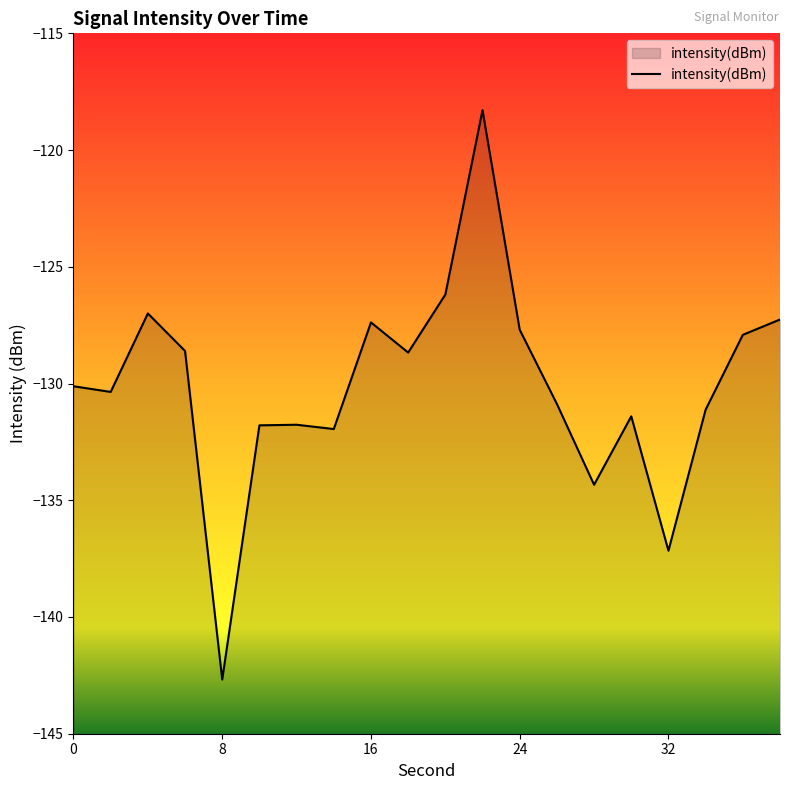

At which category does the data reach its first local peak?

4